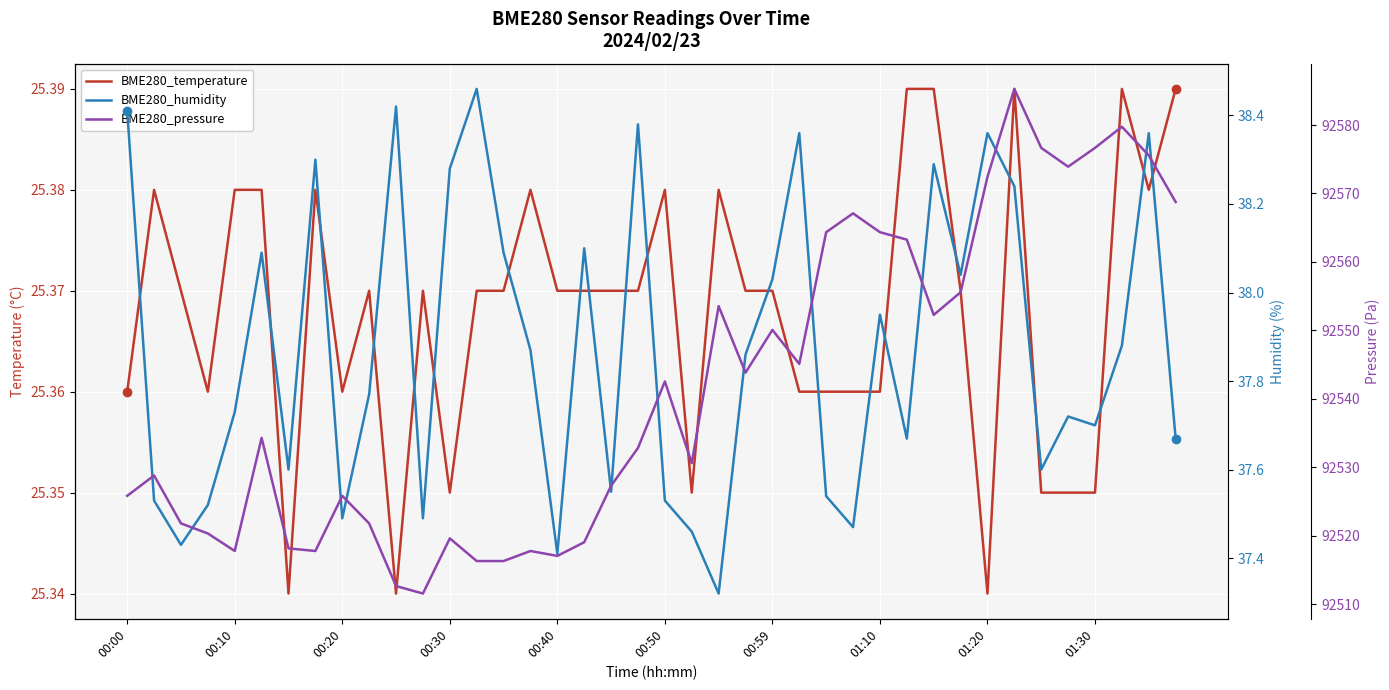

True or false: BME280_temperature and BME280_pressure intersect in this chart.

False